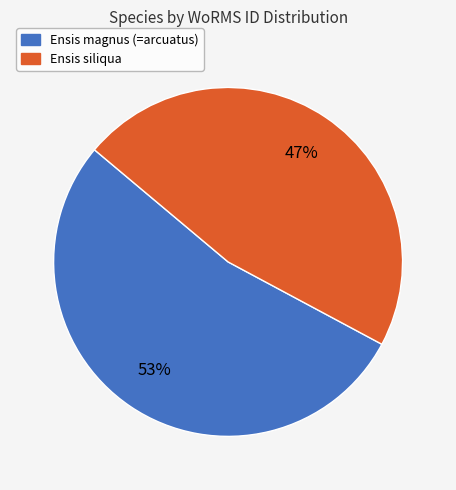

Is the sum of Ensis magnus (=arcuatus) and Ensis siliqua greater than half?

Yes